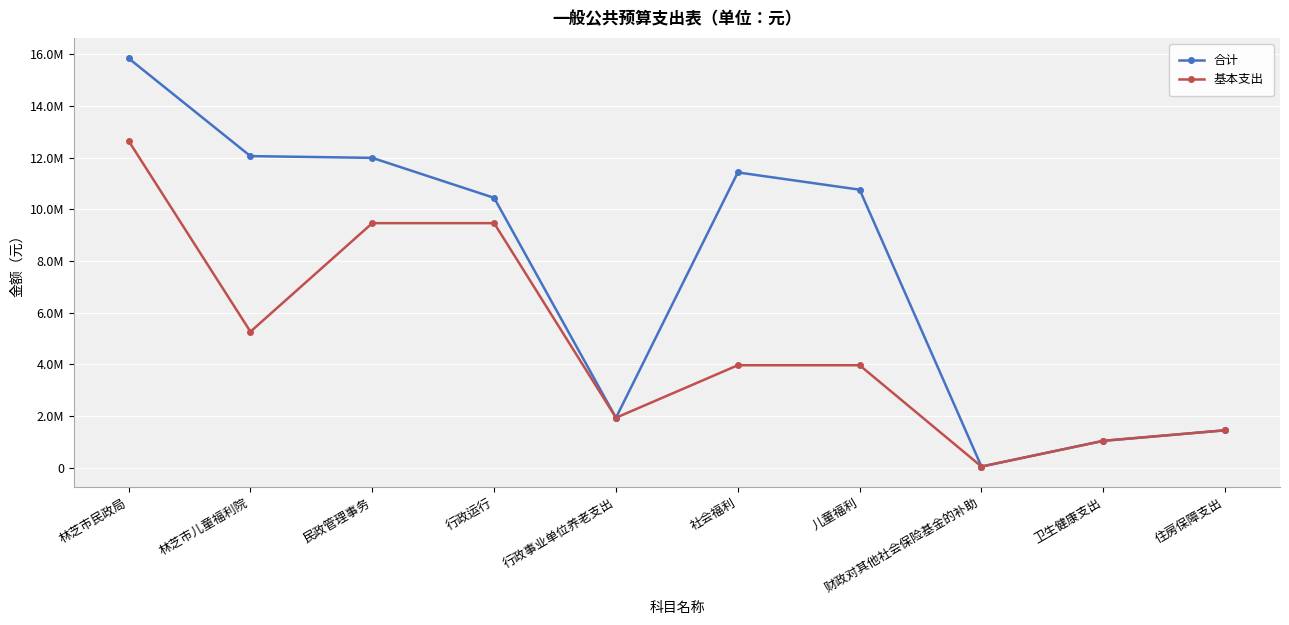

What are all the series names shown in the legend?

合计, 基本支出